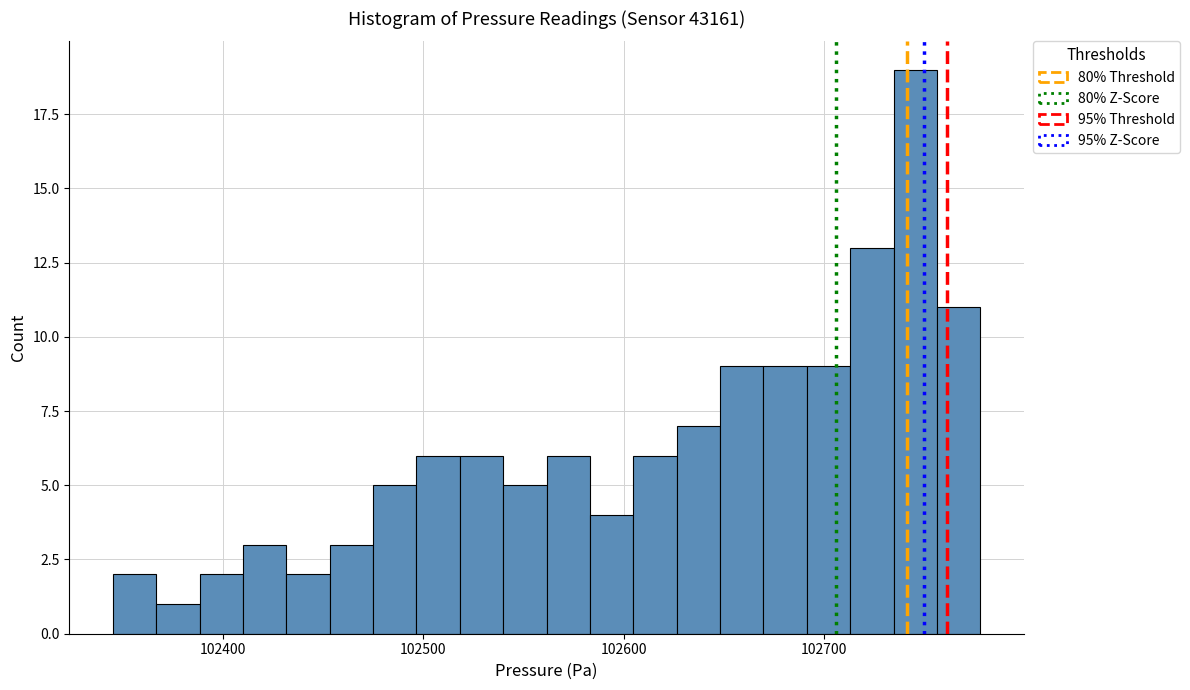

Read against the x-axis, roughly where is the centre of the tallest bar?

102750